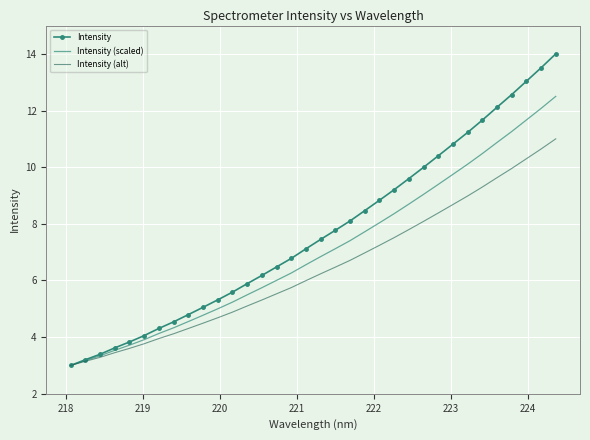

Which series has the largest total across all categories?

Intensity